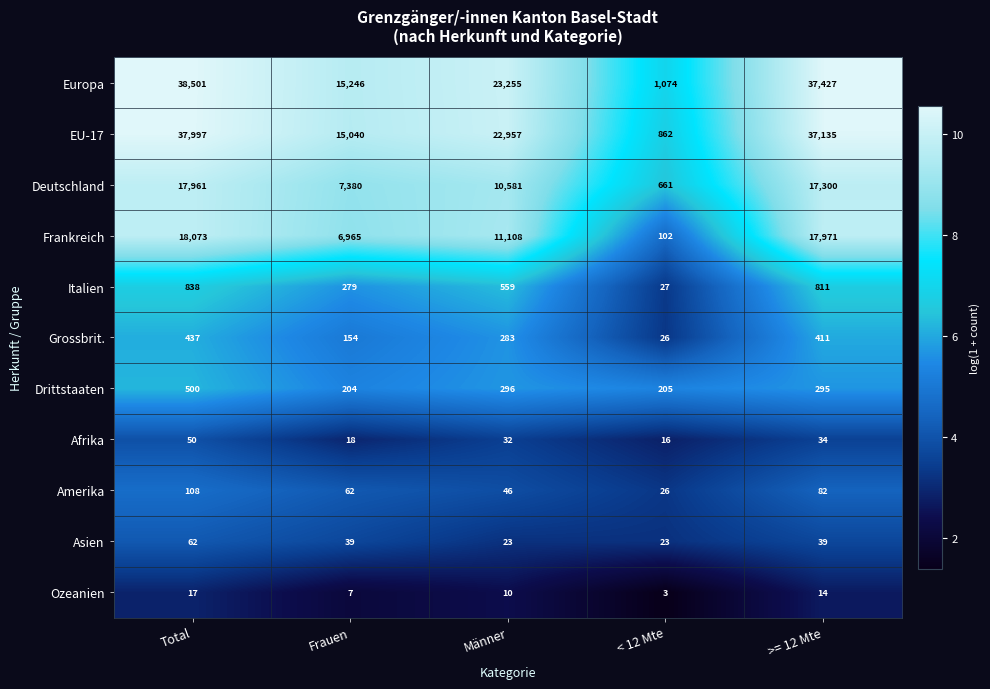

What is the sum of all Europa values?

115503